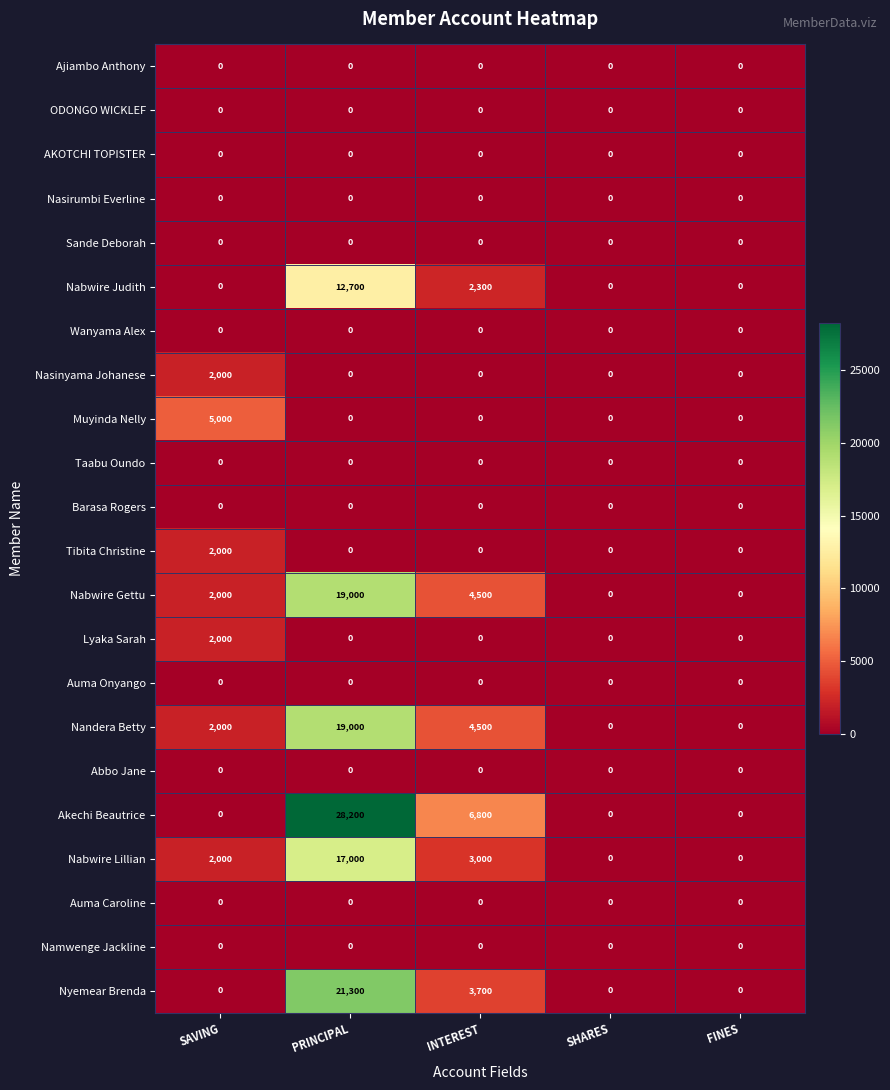

Which series changed the most between PRINCIPAL and FINES?

Akechi Beautrice